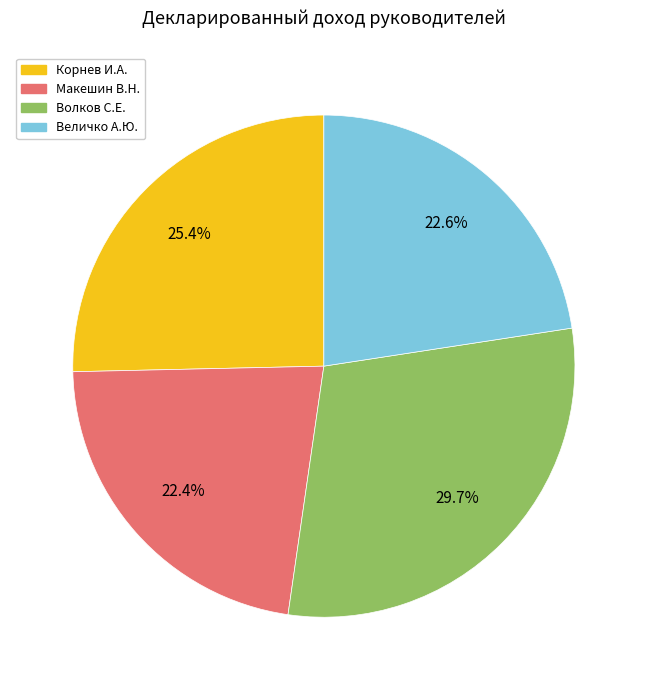

To the nearest percent, what is the combined percentage of Величко А.Ю. and Корнев И.А.?

48%